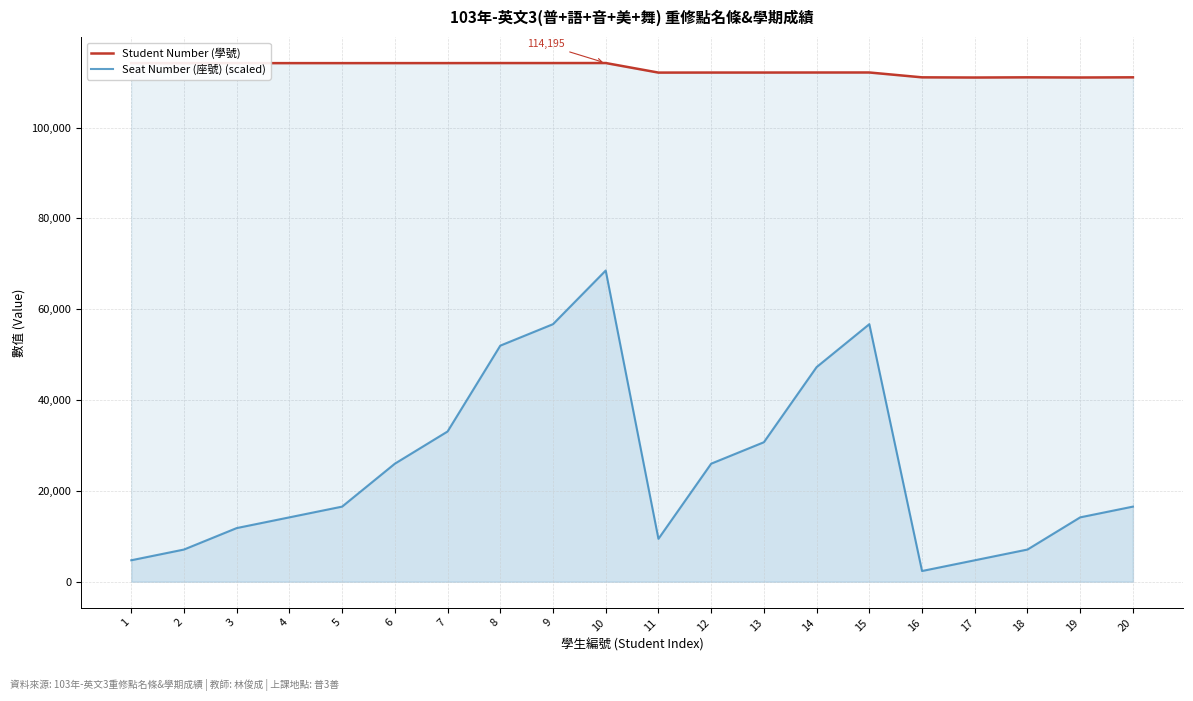

How many interior local peaks does the Seat Number (座號) (scaled) series have?

2